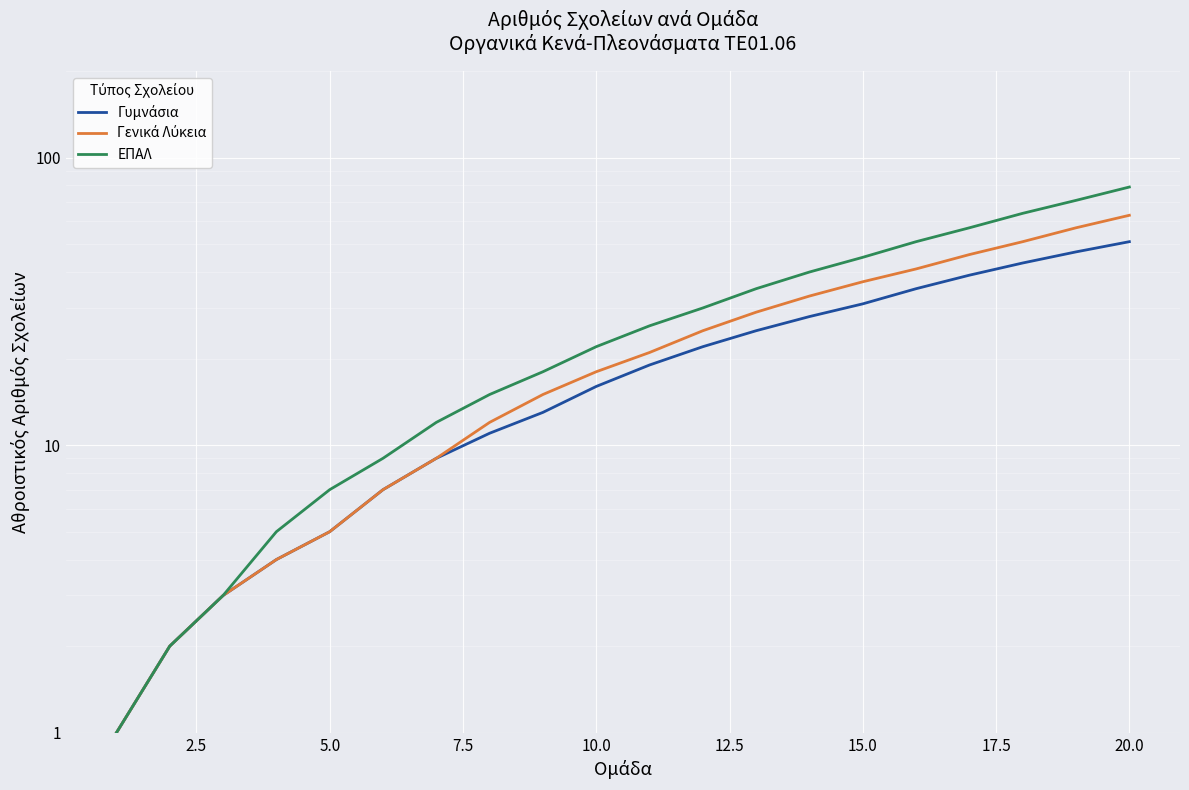

How many lines are shown in the chart?

3